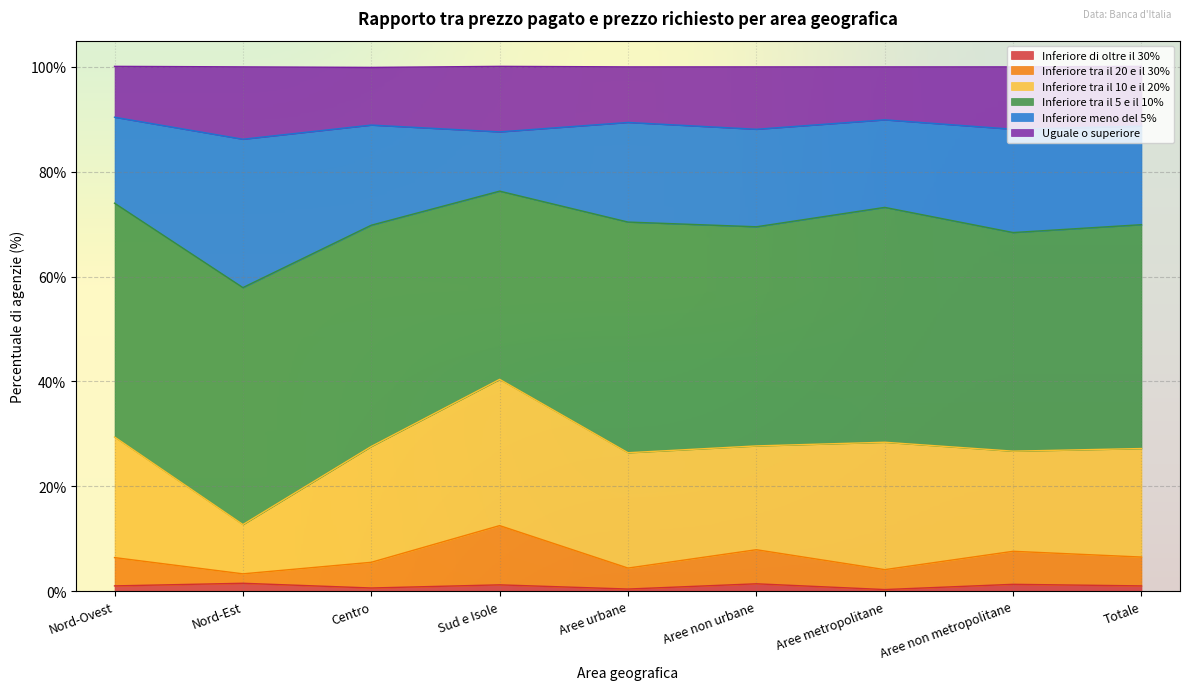

True or false: Uguale o superiore and Inferiore meno del 5% cross at least once.

False